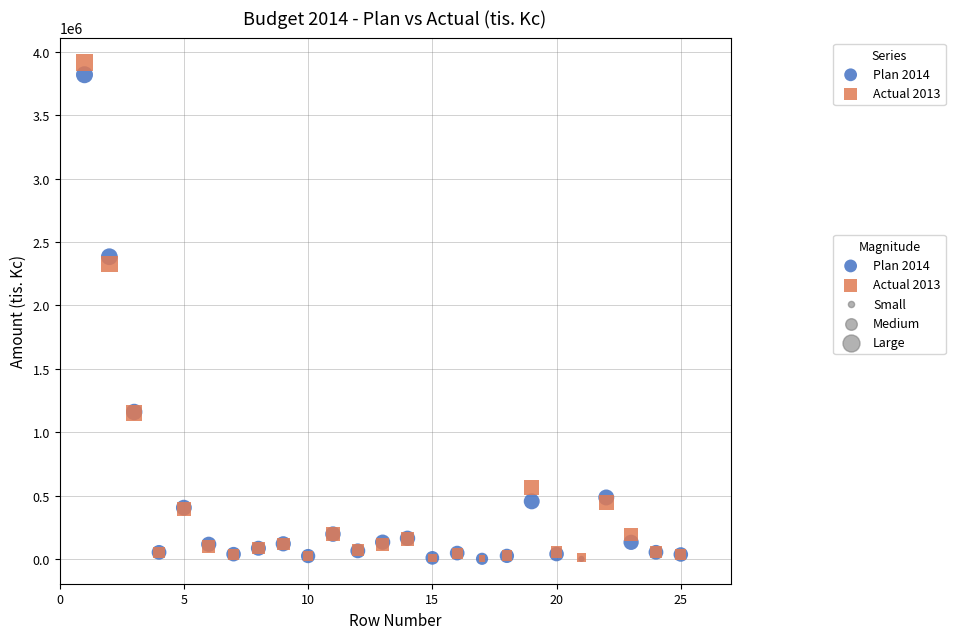

Across all series, what Y value is closest to 1959276?

2329244.6